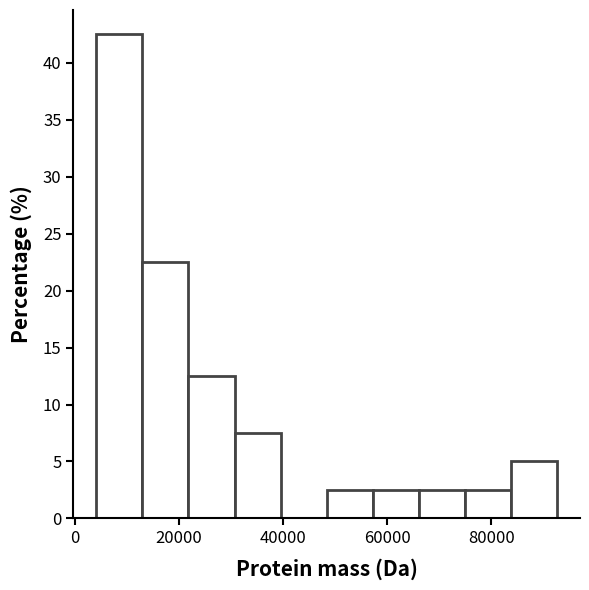

Over which range of the x-axis is the bar tallest?

4000 to 12000